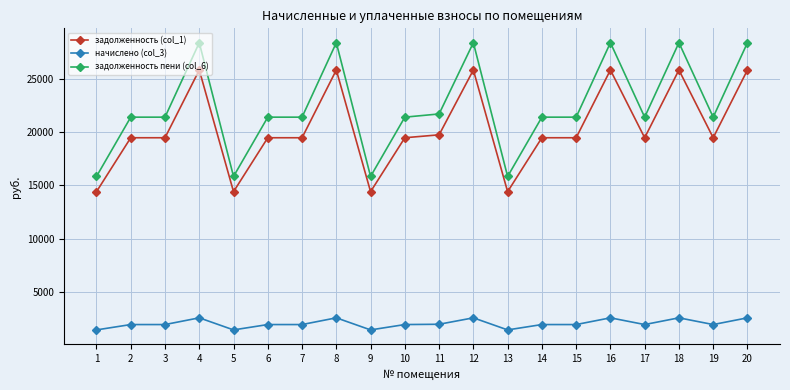

Which series changed the most between 9 and 11?

задолженность пени (col_6)